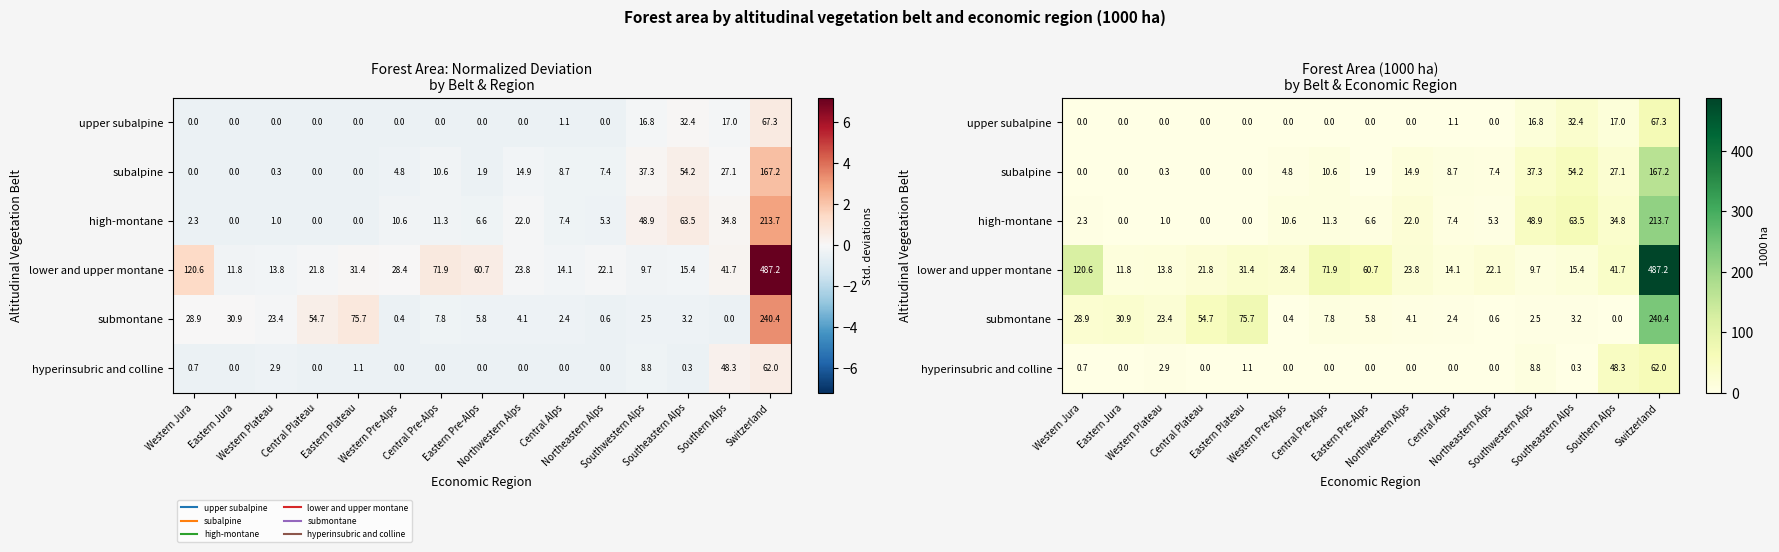

Is it true that high-montane equals 2.8 at Northeastern Alps?

False